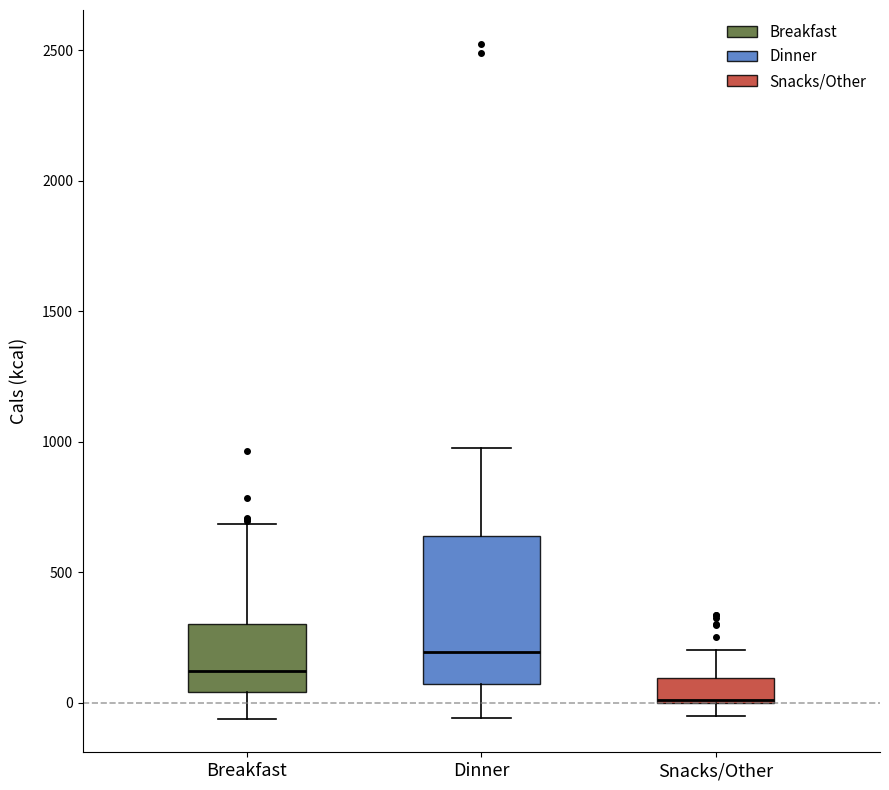

Reading left to right, read every box against the y-axis: the position of its median line, the range the box covers, and the ends of its whiskers. The values are not printed on the chart, so give them approximately, as read against the axis.

Breakfast: median 100, box 50 to 300, whiskers -50 to 700
Dinner: median 200, box 50 to 650, whiskers -50 to 1000
Snacks/Other: median 0 (drawn on the box's lower edge), box 0 to 100, whiskers -50 to 200